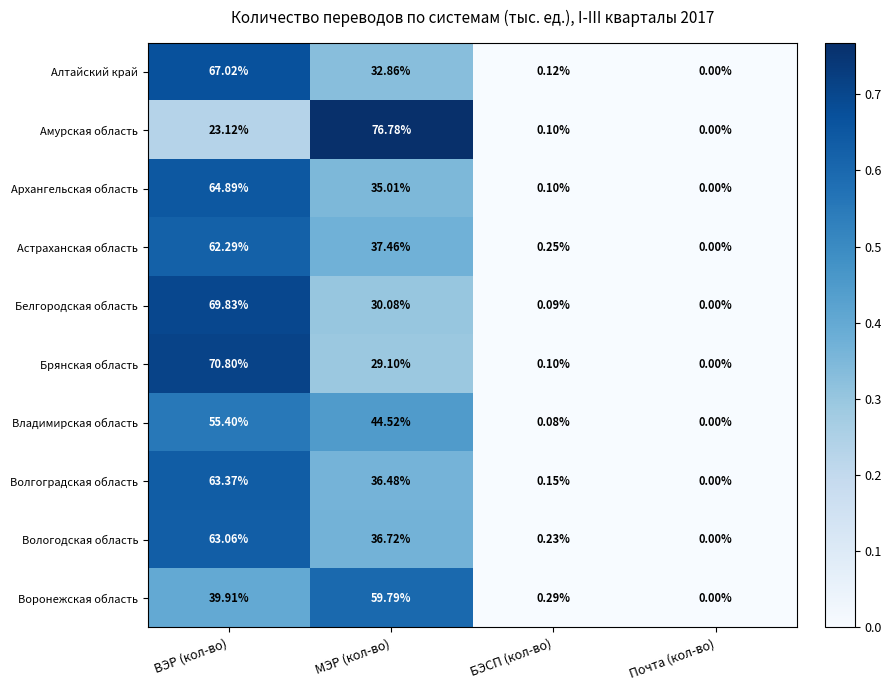

Rank the series by their maximum value, from lowest to highest.

Владимирская область, Воронежская область, Астраханская область, Вологодская область, Волгоградская область, Архангельская область, Алтайский край, Белгородская область, Брянская область, Амурская область